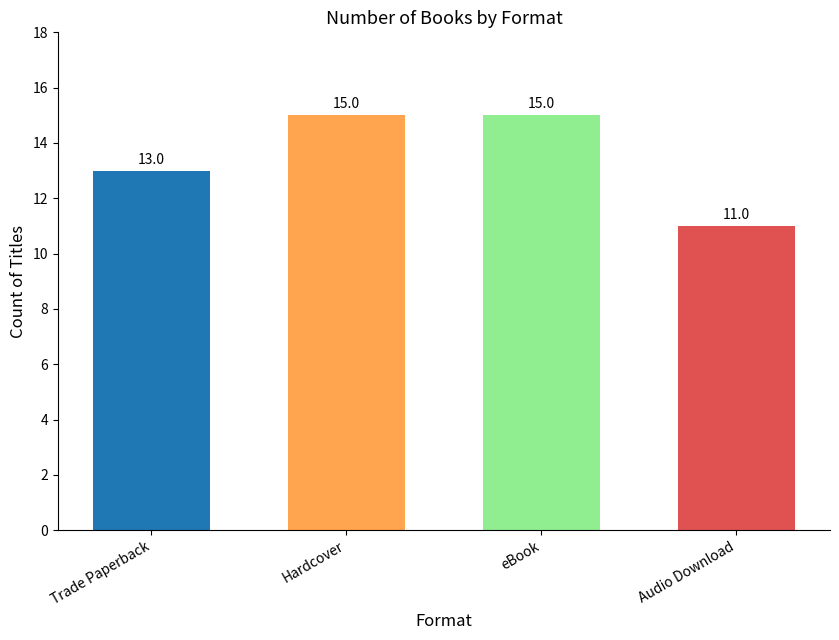

Reading left to right, list all the values displayed in this chart.

13	15	15	11